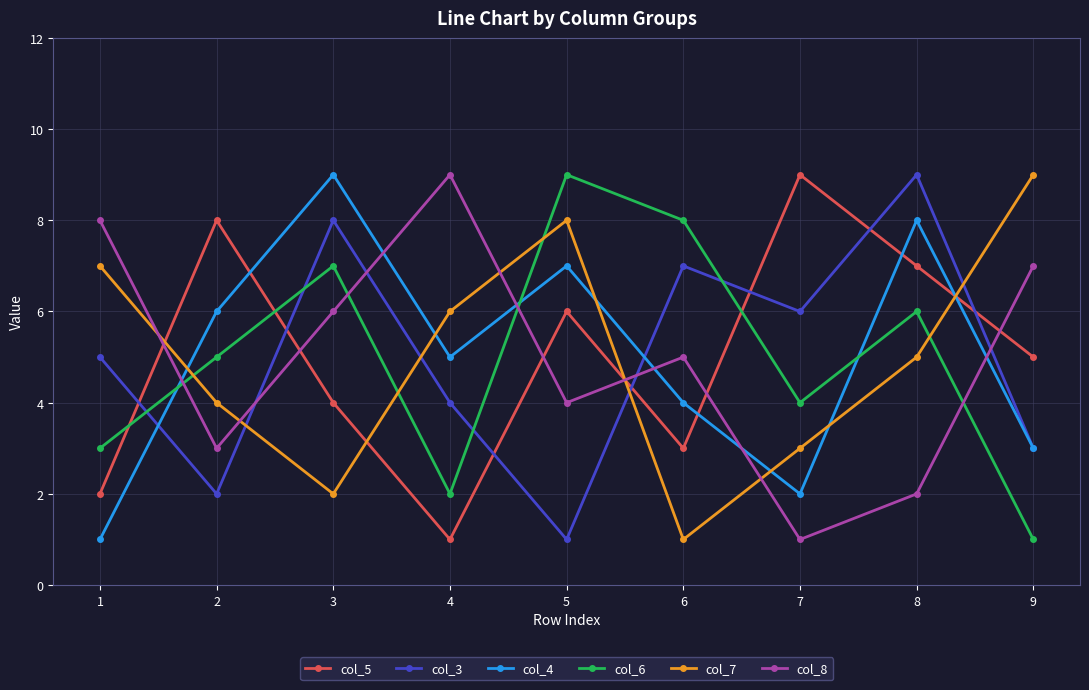

How many lines are shown in the chart?

6